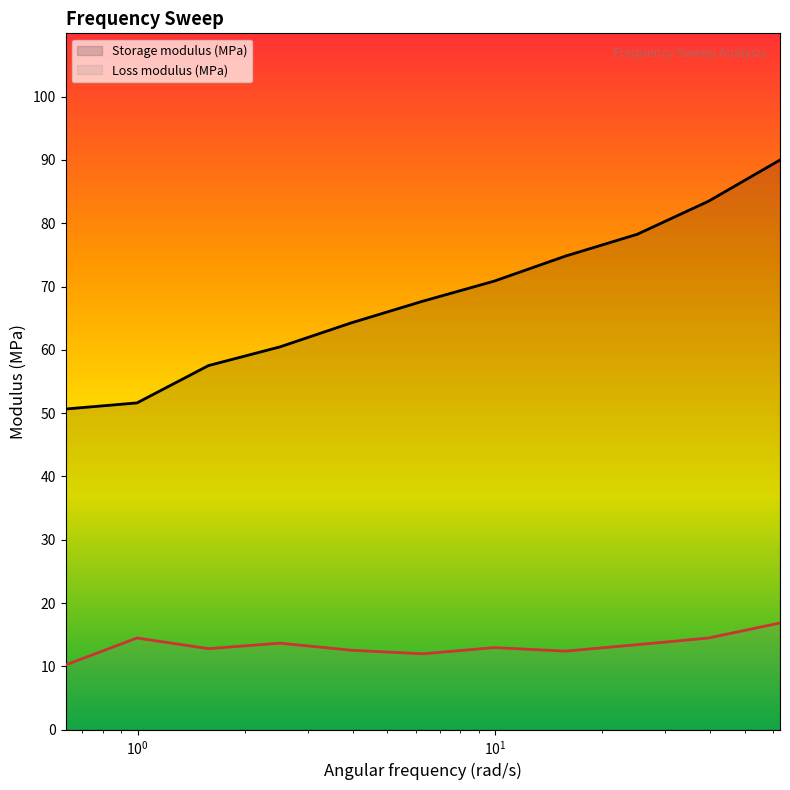

How many data points in Loss modulus (MPa) are less than 12?

2